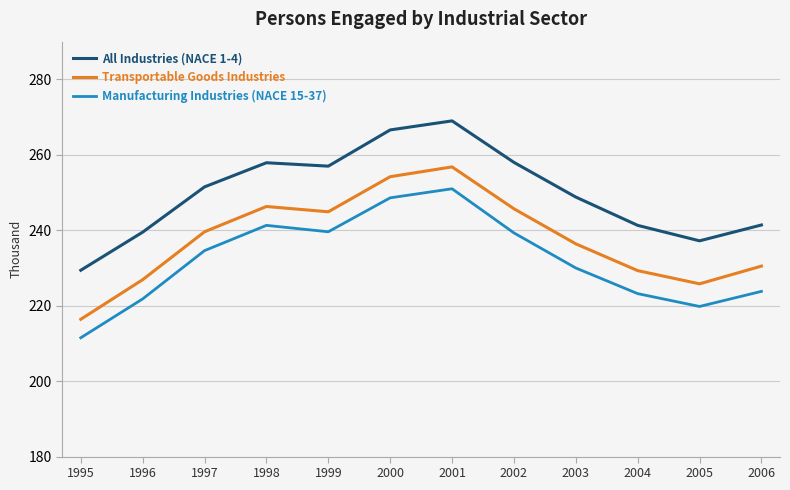

Which series changed the most between 2002 and 2005?

All Industries (NACE 1-4)